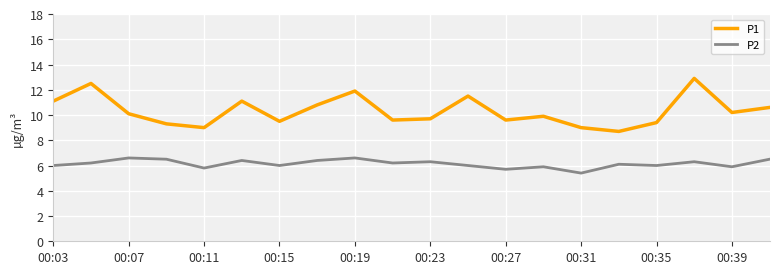

What is the highest value of the P1 series?

12.9